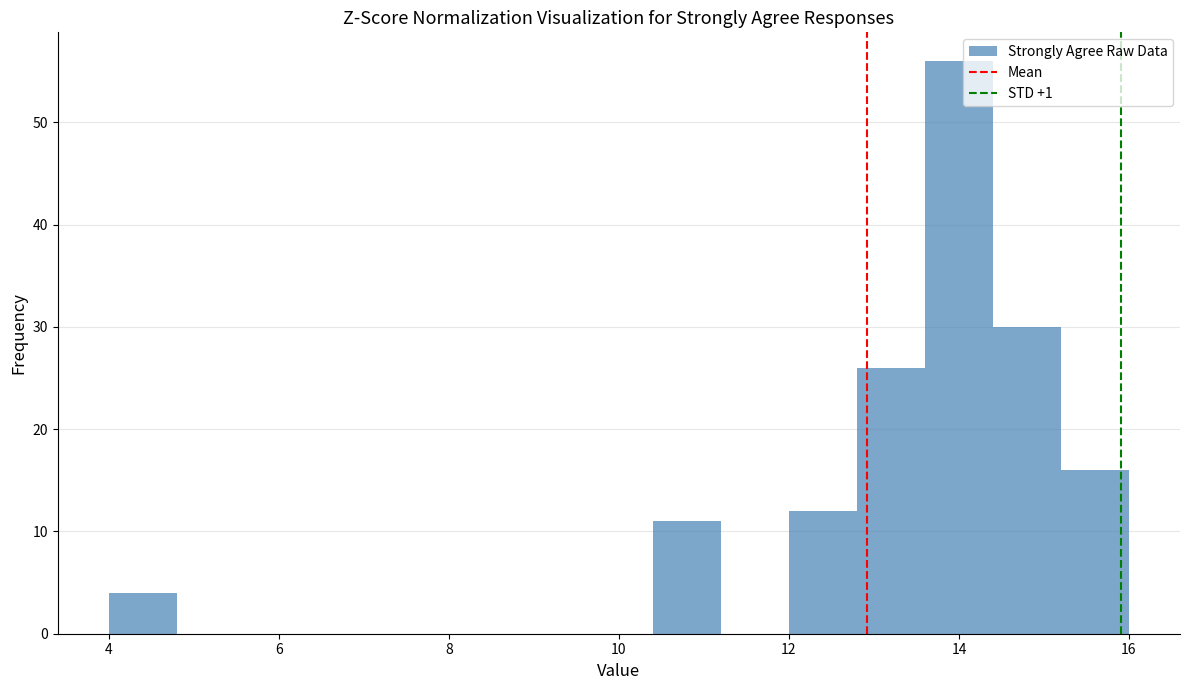

Reading left to right, list every bar in this chart as the range it spans on the x-axis followed by its height. The values are not printed on the chart, so give them approximately, as read against the axis.

4.0 to 4.8: 4
4.8 to 5.6: 0
5.6 to 6.4: 0
6.4 to 7.2: 0
7.2 to 8.0: 0
8.0 to 8.8: 0
8.8 to 9.6: 0
9.6 to 10.4: 0
10.4 to 11.2: 11
11.2 to 12.0: 0
12.0 to 12.8: 12
12.8 to 13.6: 26
13.6 to 14.4: 56
14.4 to 15.2: 30
15.2 to 16.0: 16